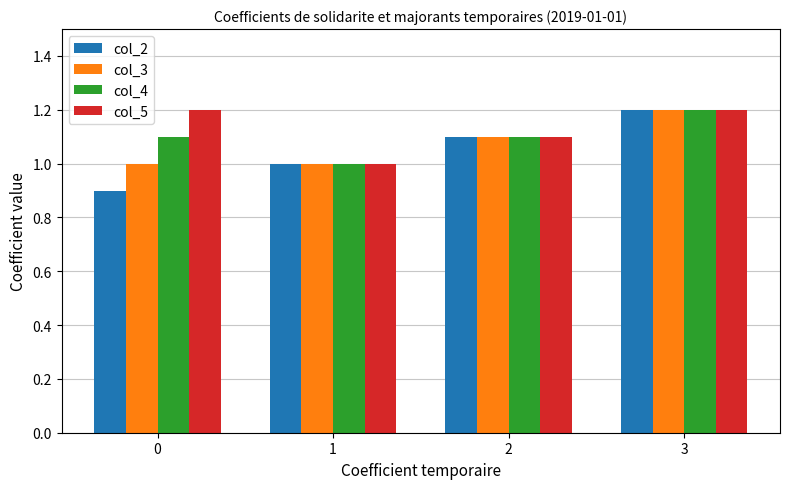

What is the difference between the maximum and minimum values in the col_4 series?

0.2